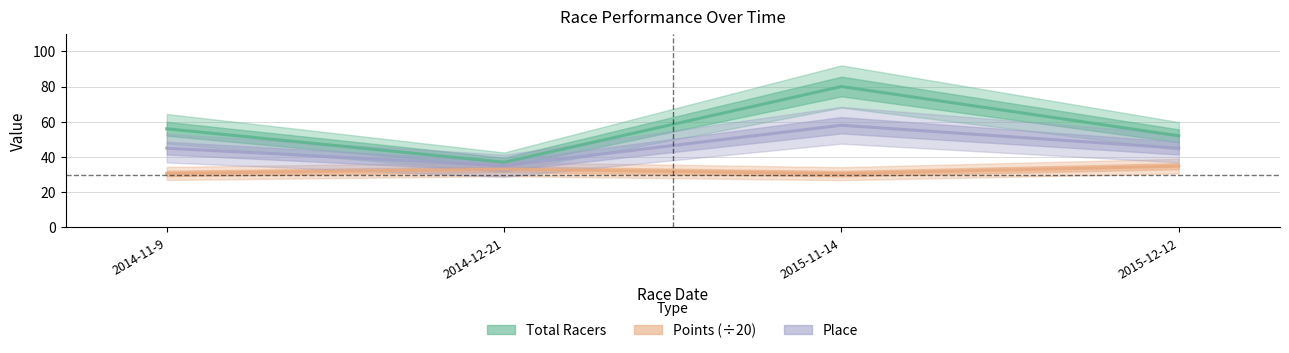

Does the chart display data point markers on the line(s)?

No